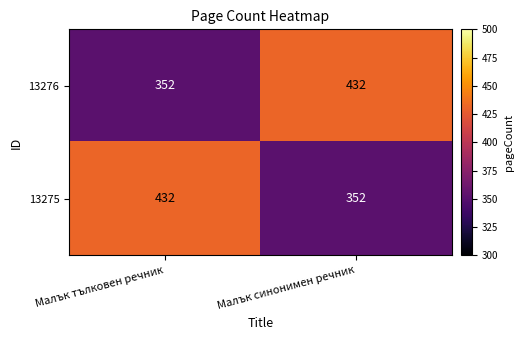

What is the maximum value shown in the chart?

432